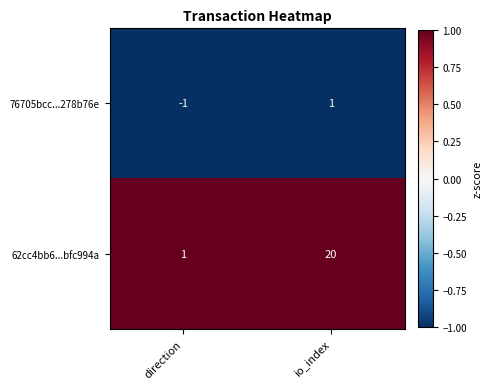

Is the value of 76705bcc...278b76e at direction greater than the value of 62cc4bb6...bfc994a at io_index?

No